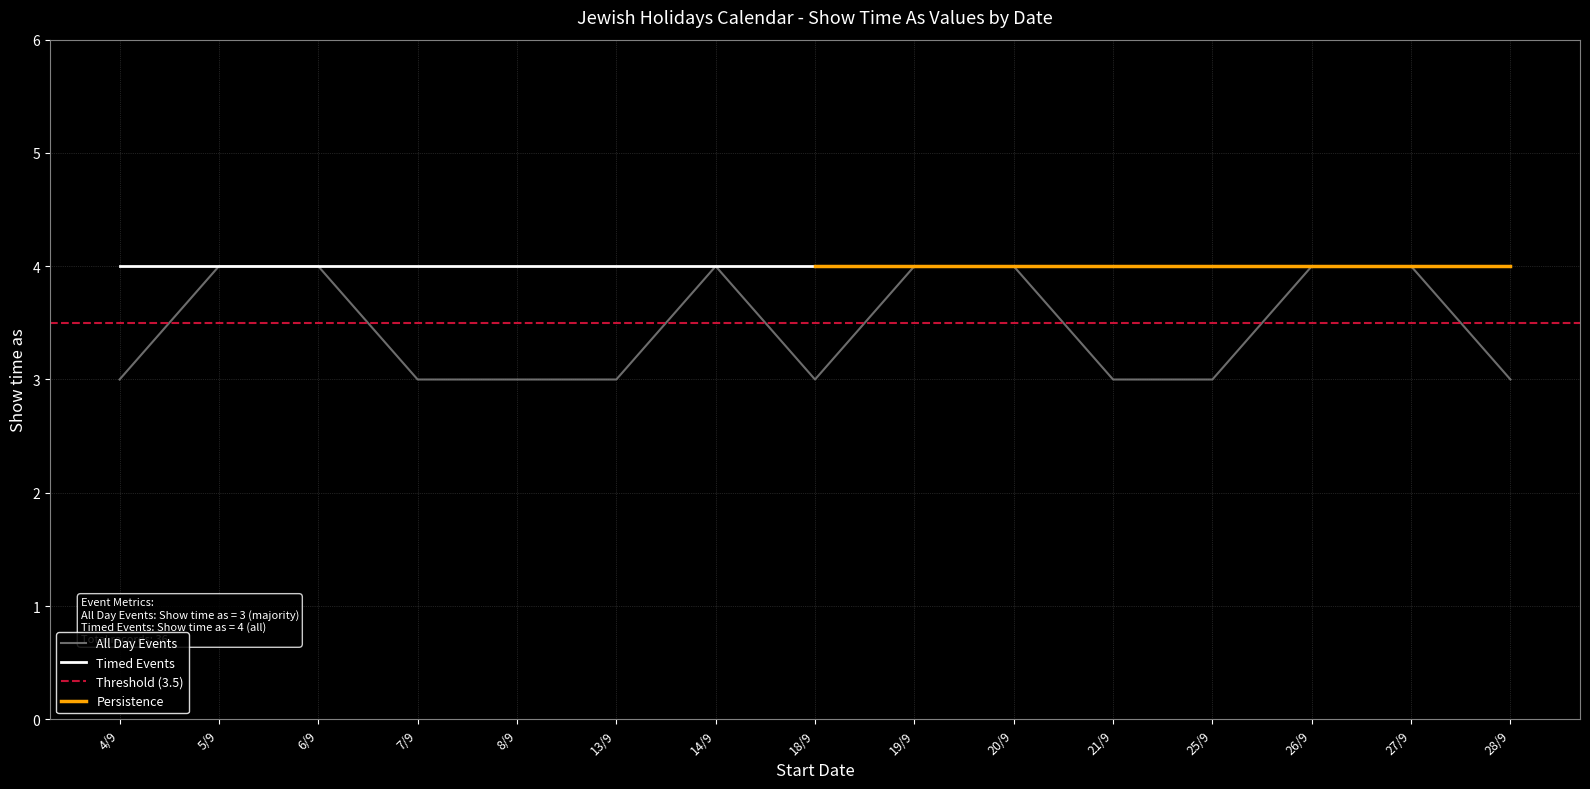

What is the label of the 10th point from the left?

20/9